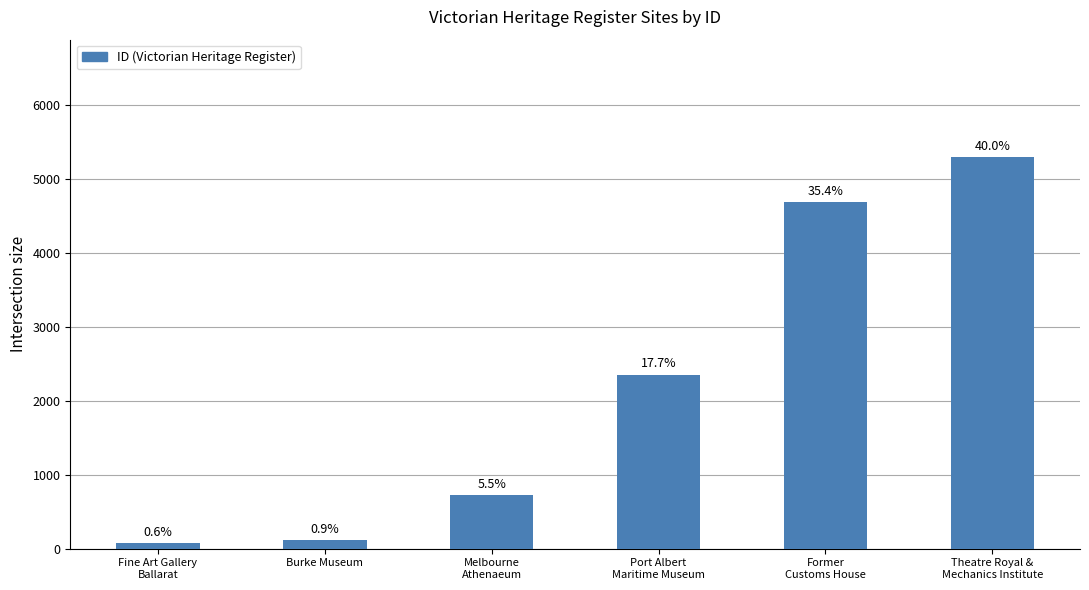

What is the label of the 5th bar from the right?

Burke Museum